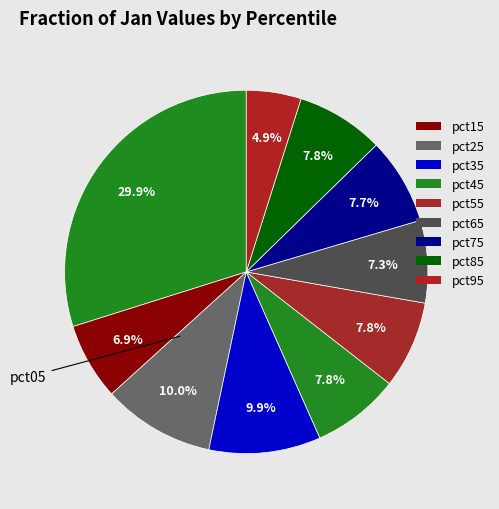

Count the number of slices in the pie.

10